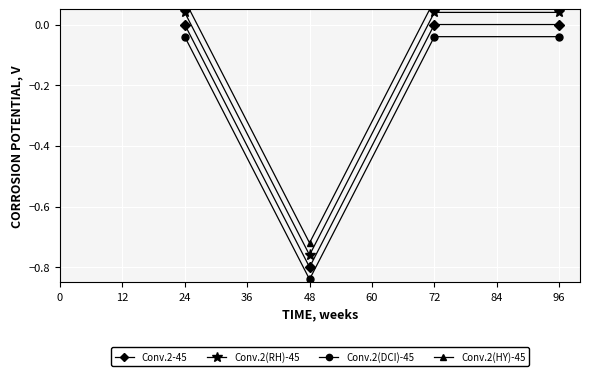

Is the value of Conv.2-45 at 72 greater than the value of Conv.2(RH)-45 at 24?

No